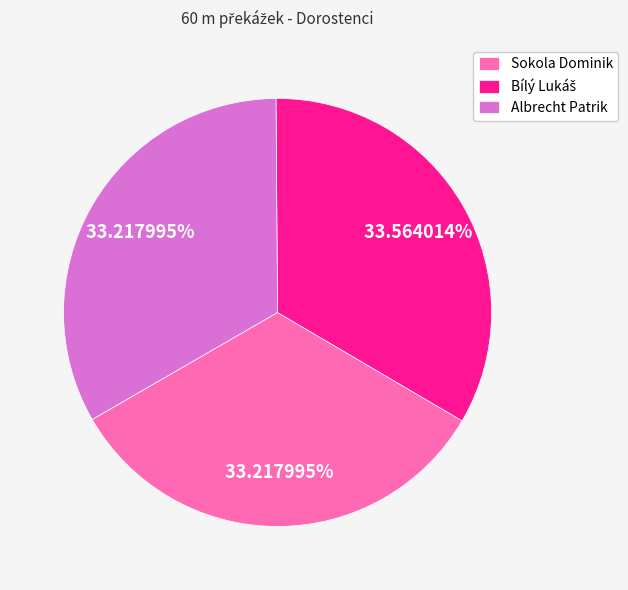

Does any single category account for the majority?

No